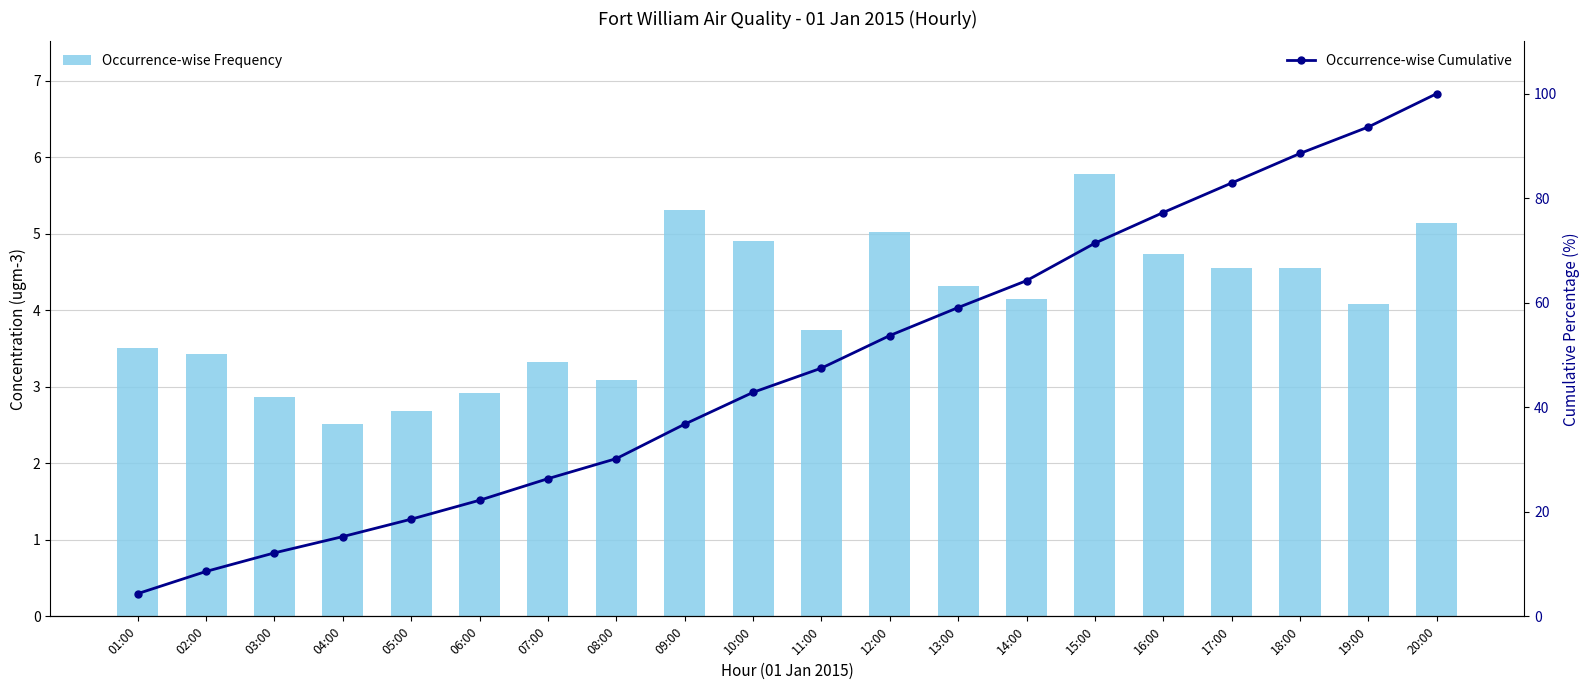

What position from the right is 03:00?

18